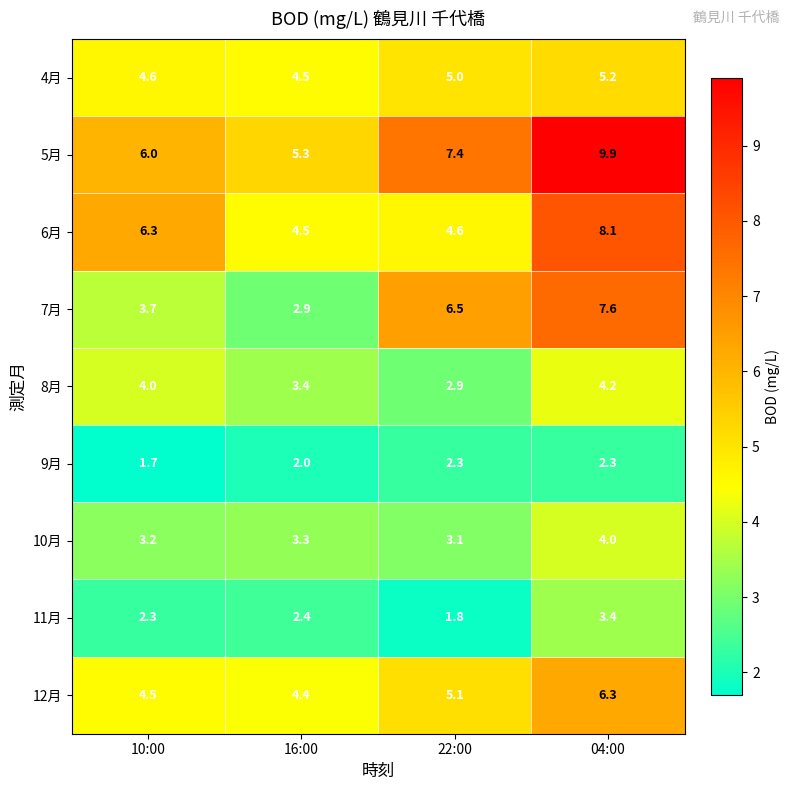

Rank the series at 22:00 from lowest to highest value.

11月, 9月, 8月, 10月, 6月, 4月, 12月, 7月, 5月